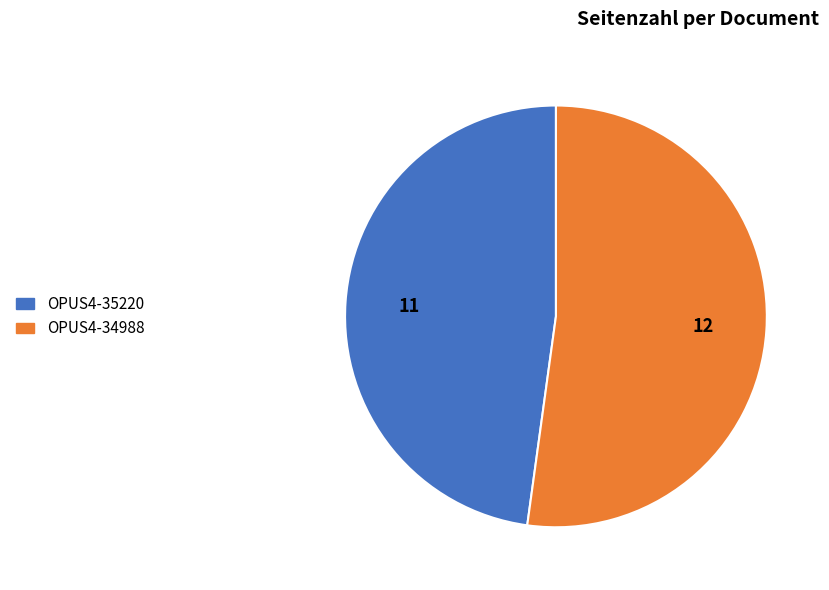

Which category accounts for the majority?

OPUS4-34988